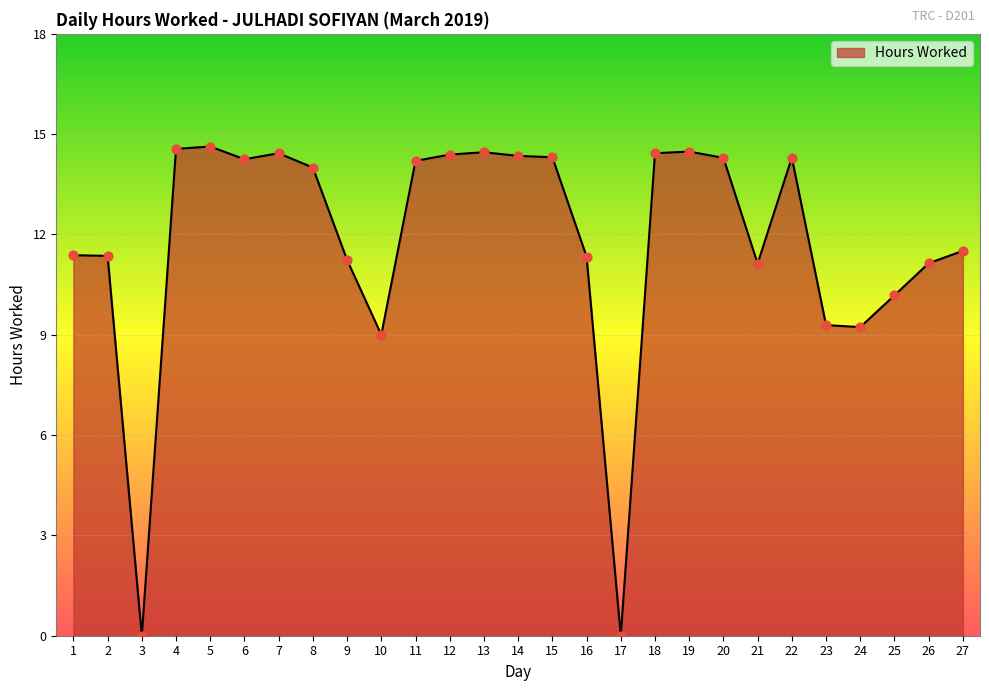

What is the change in value from 4 to 7?

-0.1